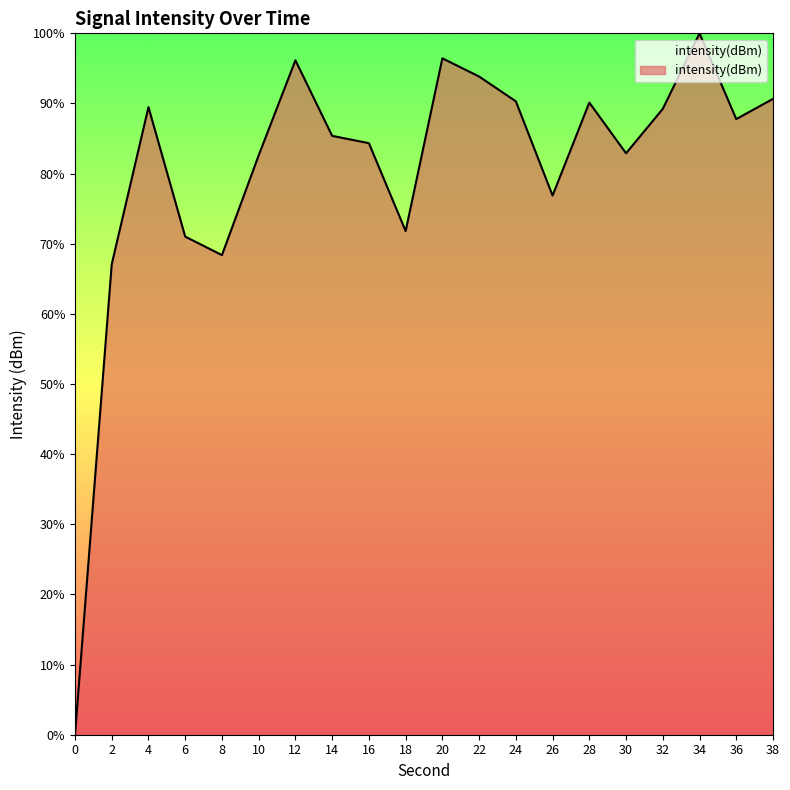

What is the greatest value displayed?

100.0